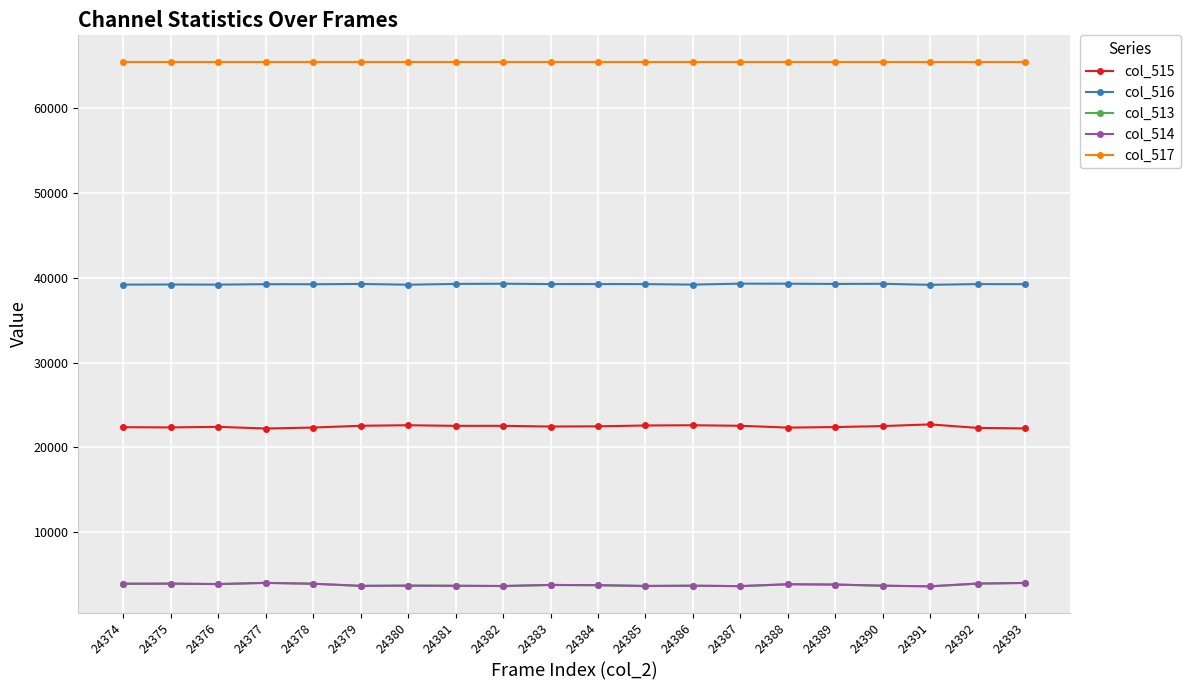

What are all the series names shown in the legend?

col_515, col_516, col_513, col_514, col_517